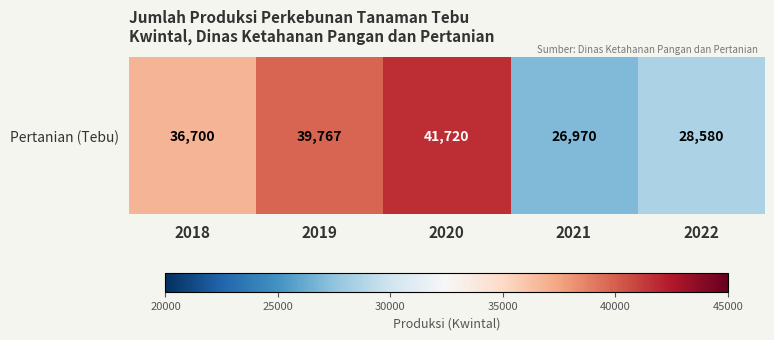

What is the change in value from 2018 to 2022?

-8120